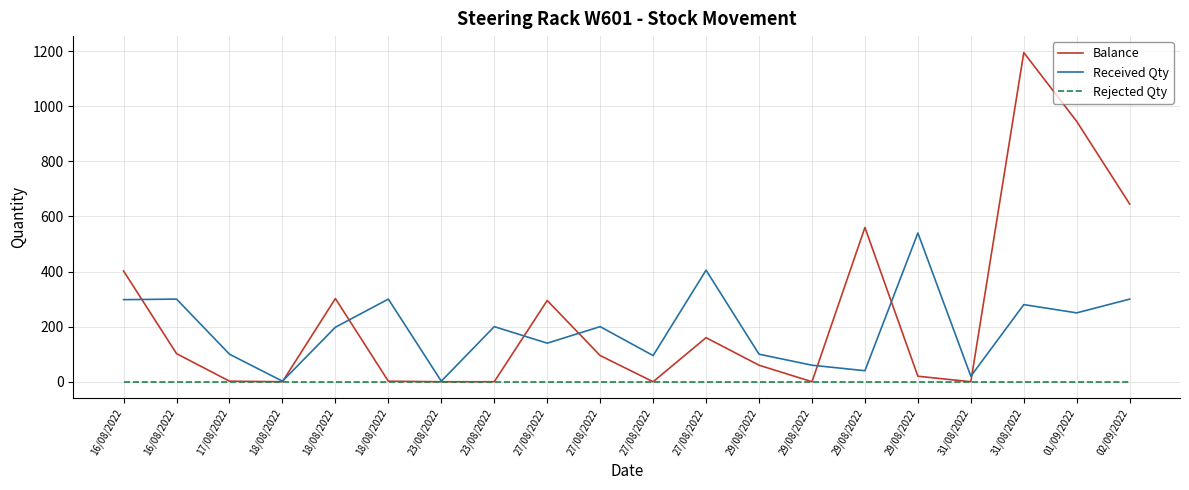

How many interior local valleys does the Received Qty series have?

7